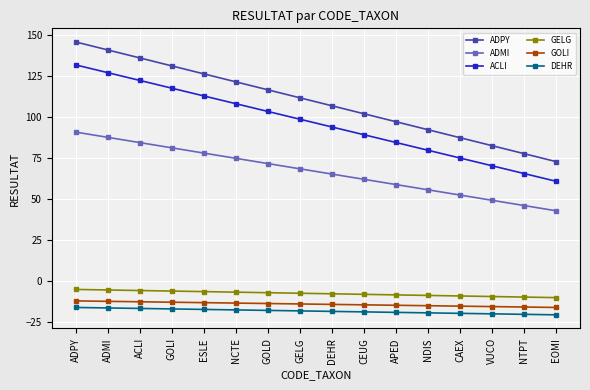

What position from the right is CAEX?

4